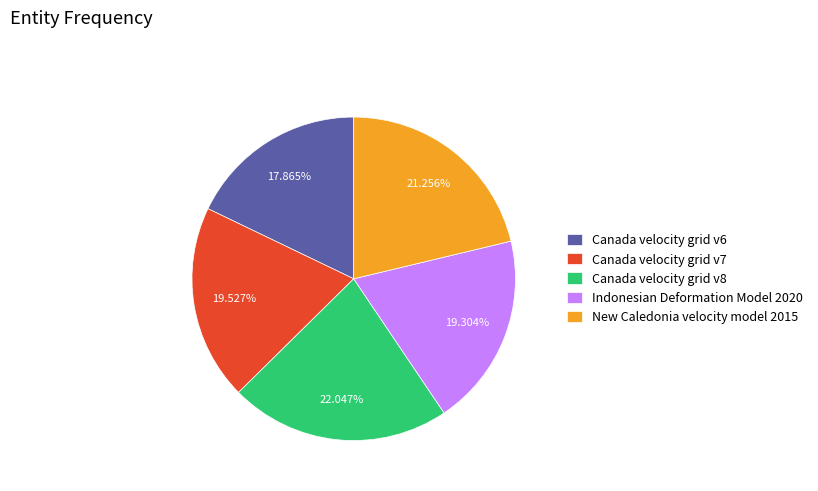

Count the number of slices in the pie.

5